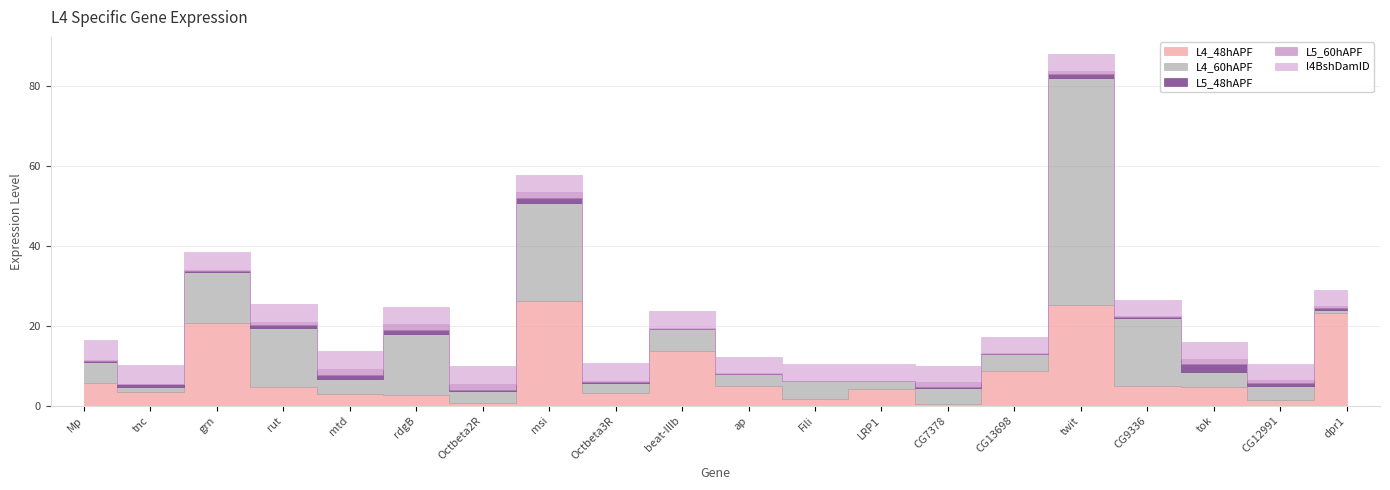

Does the chart display data point markers on the line(s)?

No